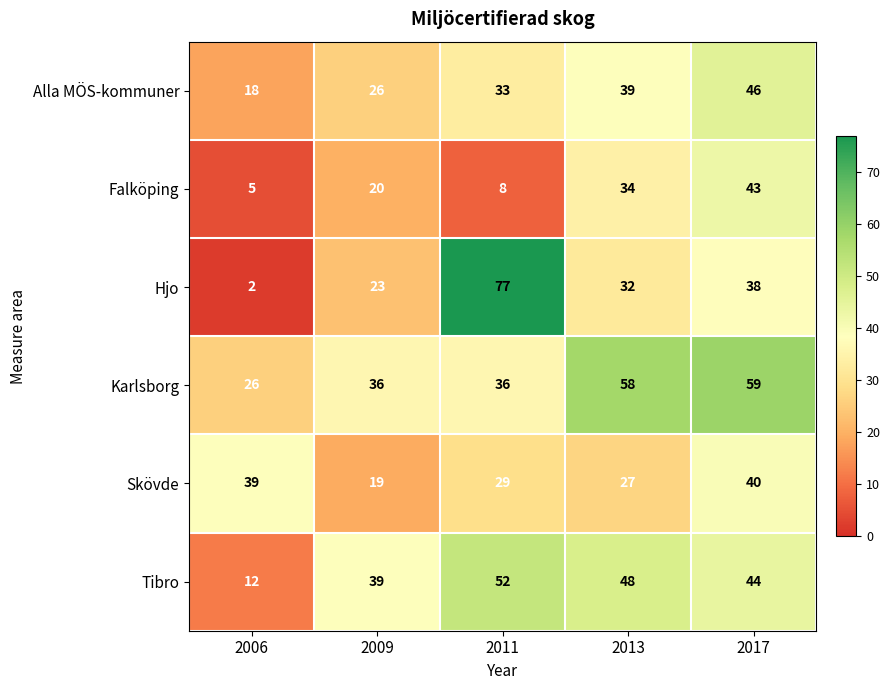

List the series in order of their peak value, lowest first.

Skövde, Falköping, Alla MÖS-kommuner, Tibro, Karlsborg, Hjo